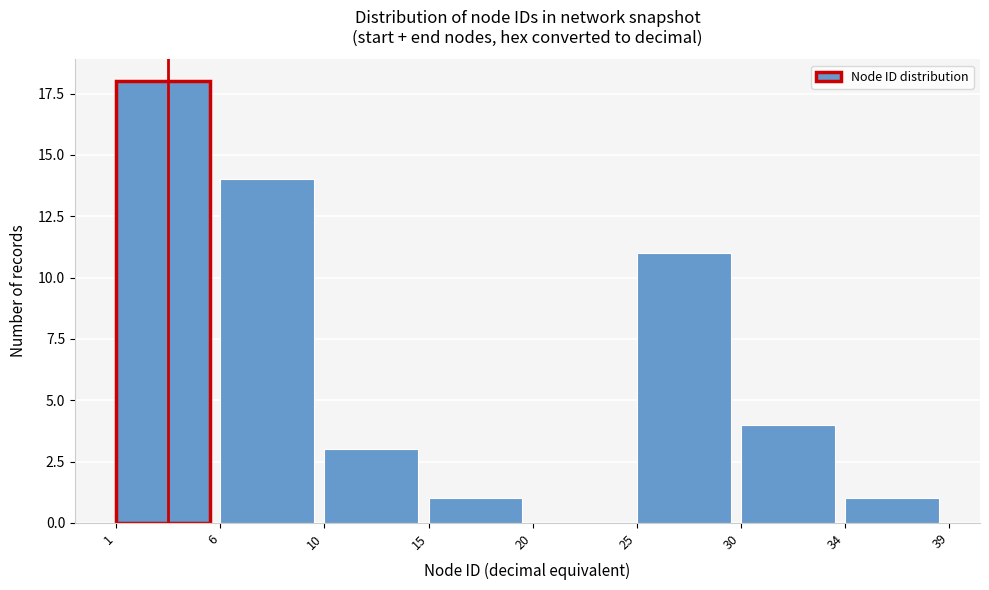

Reading left to right, extract all data points from this chart.

1=18	6=14	10=3	15=1	20=0	25=11	30=4	34=1